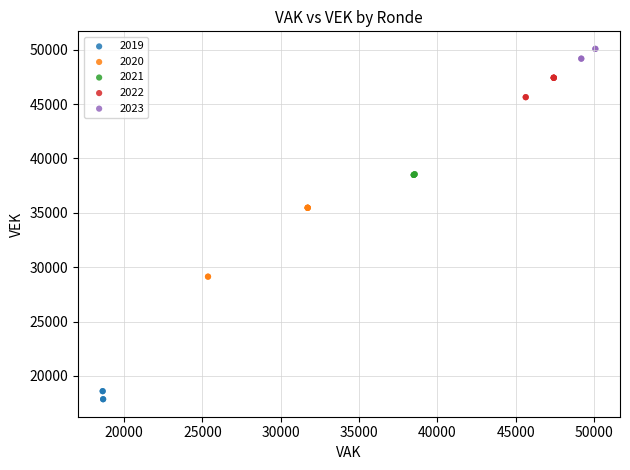

Which series reaches the minimum Y coordinate?

2019